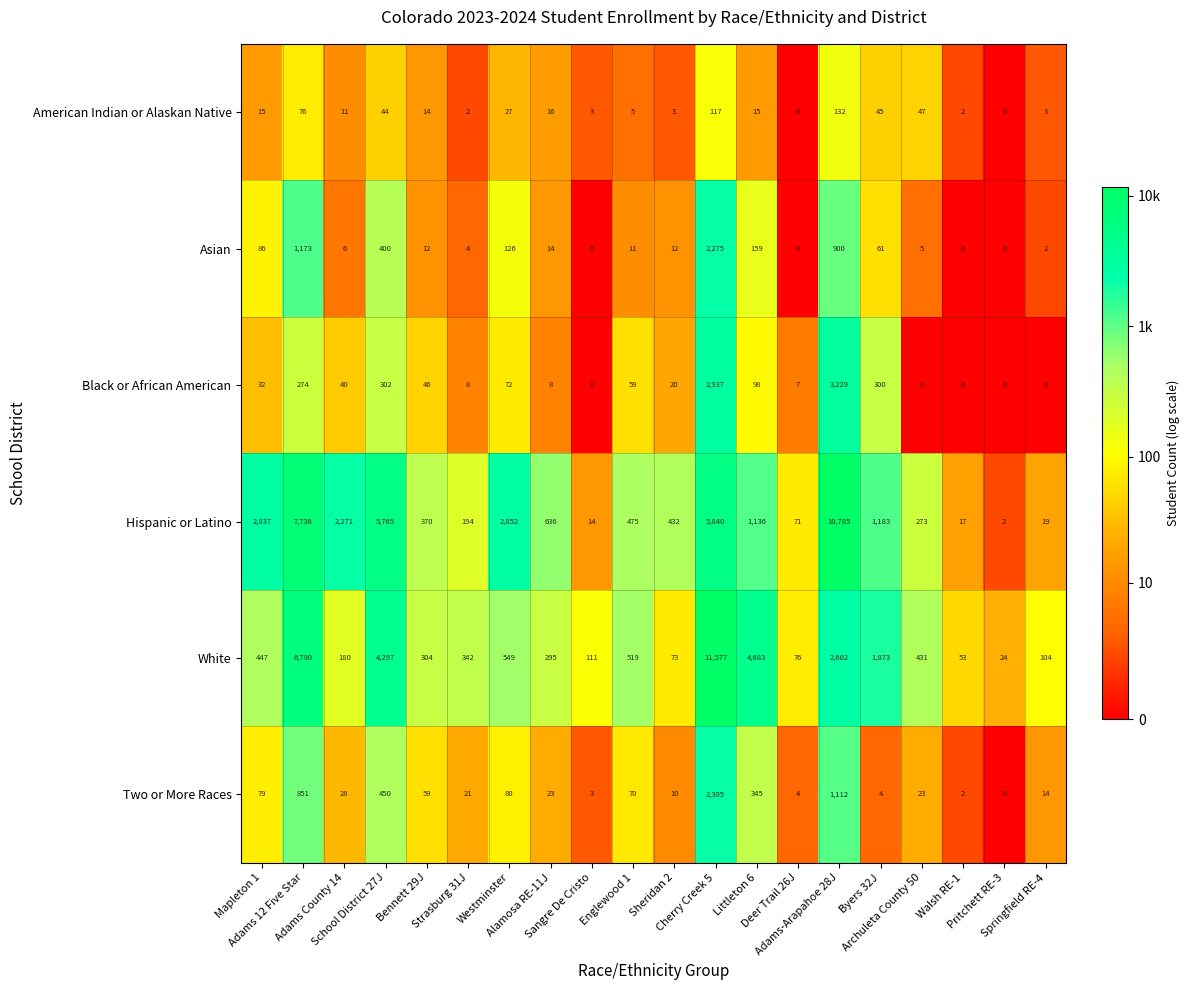

Rank the series by their maximum value, from lowest to highest.

American Indian or Alaskan Native, Asian, Two or More Races, Black or African American, Hispanic or Latino, White